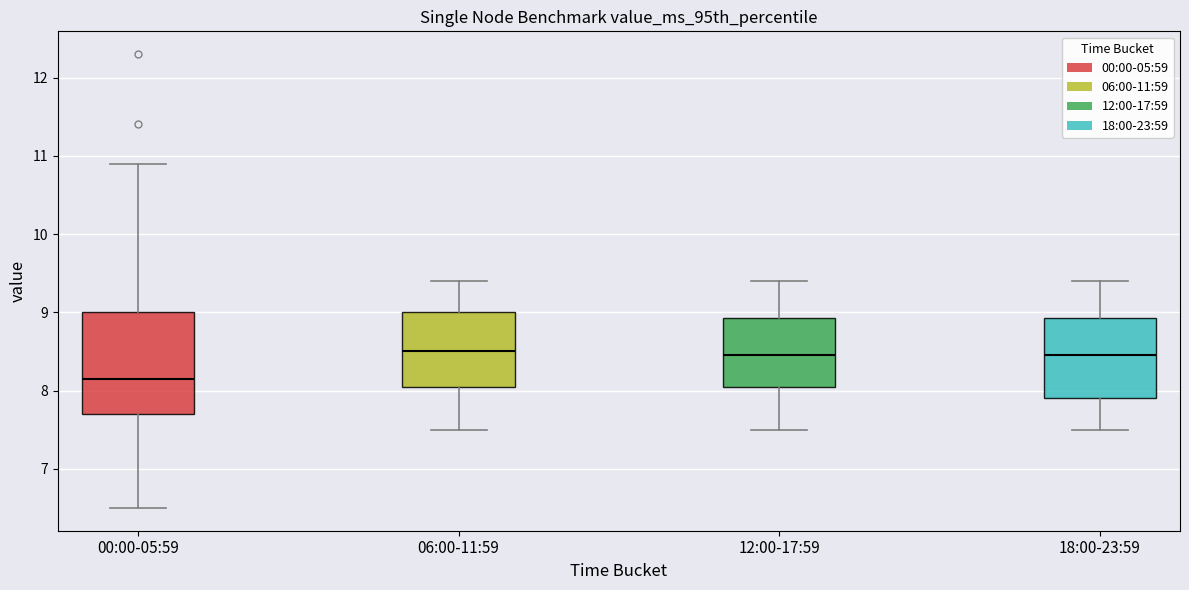

Reading left to right, transcribe this box plot: for each box, give where its median line is, the range the box spans, and where its two whiskers end, as read against the y-axis. The values are not printed on the chart, so give them approximately, as read against the axis.

00:00-05:59: median 8.2, box 7.7 to 9.0, whiskers 6.5 to 10.9
06:00-11:59: median 8.5, box 8.1 to 9.0, whiskers 7.5 to 9.4
12:00-17:59: median 8.5, box 8.1 to 8.9, whiskers 7.5 to 9.4
18:00-23:59: median 8.5, box 7.9 to 8.9, whiskers 7.5 to 9.4